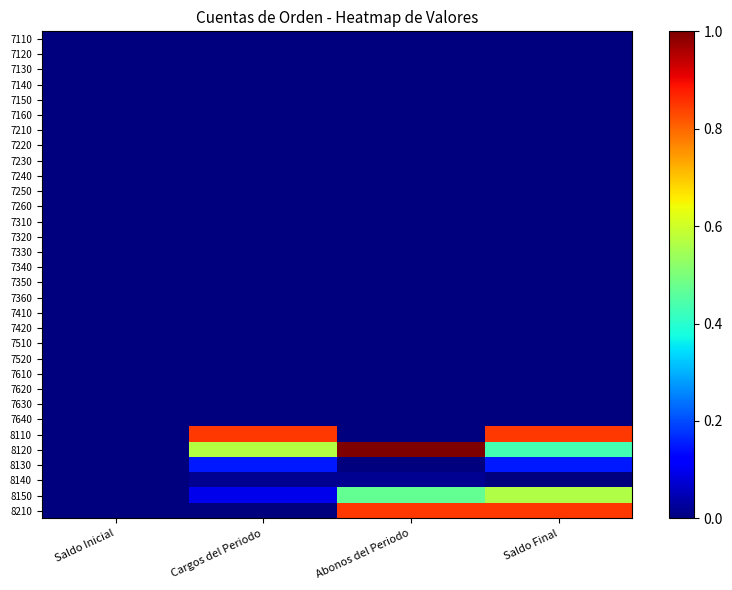

Reading right to left, transcribe all the data shown in this chart.

7110: Saldo Final=0.0	Abonos del Periodo=0.0	Cargos del Periodo=0.0	Saldo Inicial=0.0
7120: Saldo Final=0.0	Abonos del Periodo=0.0	Cargos del Periodo=0.0	Saldo Inicial=0.0
7130: Saldo Final=0.0	Abonos del Periodo=0.0	Cargos del Periodo=0.0	Saldo Inicial=0.0
7140: Saldo Final=0.0	Abonos del Periodo=0.0	Cargos del Periodo=0.0	Saldo Inicial=0.0
7150: Saldo Final=0.0	Abonos del Periodo=0.0	Cargos del Periodo=0.0	Saldo Inicial=0.0
7160: Saldo Final=0.0	Abonos del Periodo=0.0	Cargos del Periodo=0.0	Saldo Inicial=0.0
7210: Saldo Final=0.0	Abonos del Periodo=0.0	Cargos del Periodo=0.0	Saldo Inicial=0.0
7220: Saldo Final=0.0	Abonos del Periodo=0.0	Cargos del Periodo=0.0	Saldo Inicial=0.0
7230: Saldo Final=0.0	Abonos del Periodo=0.0	Cargos del Periodo=0.0	Saldo Inicial=0.0
7240: Saldo Final=0.0	Abonos del Periodo=0.0	Cargos del Periodo=0.0	Saldo Inicial=0.0
7250: Saldo Final=0.0	Abonos del Periodo=0.0	Cargos del Periodo=0.0	Saldo Inicial=0.0
7260: Saldo Final=0.0	Abonos del Periodo=0.0	Cargos del Periodo=0.0	Saldo Inicial=0.0
7310: Saldo Final=0.0	Abonos del Periodo=0.0	Cargos del Periodo=0.0	Saldo Inicial=0.0
7320: Saldo Final=0.0	Abonos del Periodo=0.0	Cargos del Periodo=0.0	Saldo Inicial=0.0
7330: Saldo Final=0.0	Abonos del Periodo=0.0	Cargos del Periodo=0.0	Saldo Inicial=0.0
7340: Saldo Final=0.0	Abonos del Periodo=0.0	Cargos del Periodo=0.0	Saldo Inicial=0.0
7350: Saldo Final=0.0	Abonos del Periodo=0.0	Cargos del Periodo=0.0	Saldo Inicial=0.0
7360: Saldo Final=0.0	Abonos del Periodo=0.0	Cargos del Periodo=0.0	Saldo Inicial=0.0
7410: Saldo Final=0.0	Abonos del Periodo=0.0	Cargos del Periodo=0.0	Saldo Inicial=0.0
7420: Saldo Final=0.0	Abonos del Periodo=0.0	Cargos del Periodo=0.0	Saldo Inicial=0.0
7510: Saldo Final=0.0	Abonos del Periodo=0.0	Cargos del Periodo=0.0	Saldo Inicial=0.0
7520: Saldo Final=0.0	Abonos del Periodo=0.0	Cargos del Periodo=0.0	Saldo Inicial=0.0
7610: Saldo Final=0.0	Abonos del Periodo=0.0	Cargos del Periodo=0.0	Saldo Inicial=0.0
7620: Saldo Final=0.0	Abonos del Periodo=0.0	Cargos del Periodo=0.0	Saldo Inicial=0.0
7630: Saldo Final=0.0	Abonos del Periodo=0.0	Cargos del Periodo=0.0	Saldo Inicial=0.0
7640: Saldo Final=0.0	Abonos del Periodo=0.0	Cargos del Periodo=0.0	Saldo Inicial=0.0
8110: Saldo Final=0.9	Abonos del Periodo=0.0	Cargos del Periodo=0.9	Saldo Inicial=0.0
8120: Saldo Final=0.4	Abonos del Periodo=1.0	Cargos del Periodo=0.6	Saldo Inicial=0.0
8130: Saldo Final=0.1	Abonos del Periodo=0.0	Cargos del Periodo=0.1	Saldo Inicial=0.0
8140: Saldo Final=0.0	Abonos del Periodo=0.0	Cargos del Periodo=0.0	Saldo Inicial=0.0
8150: Saldo Final=0.6	Abonos del Periodo=0.5	Cargos del Periodo=0.1	Saldo Inicial=0.0
8210: Saldo Final=0.9	Abonos del Periodo=0.9	Cargos del Periodo=0.0	Saldo Inicial=0.0